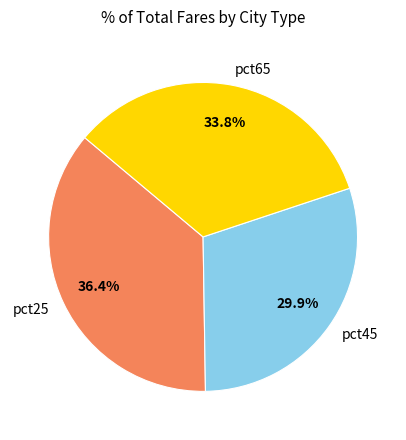

Rank the categories by value from highest to lowest.

pct25, pct65, pct45